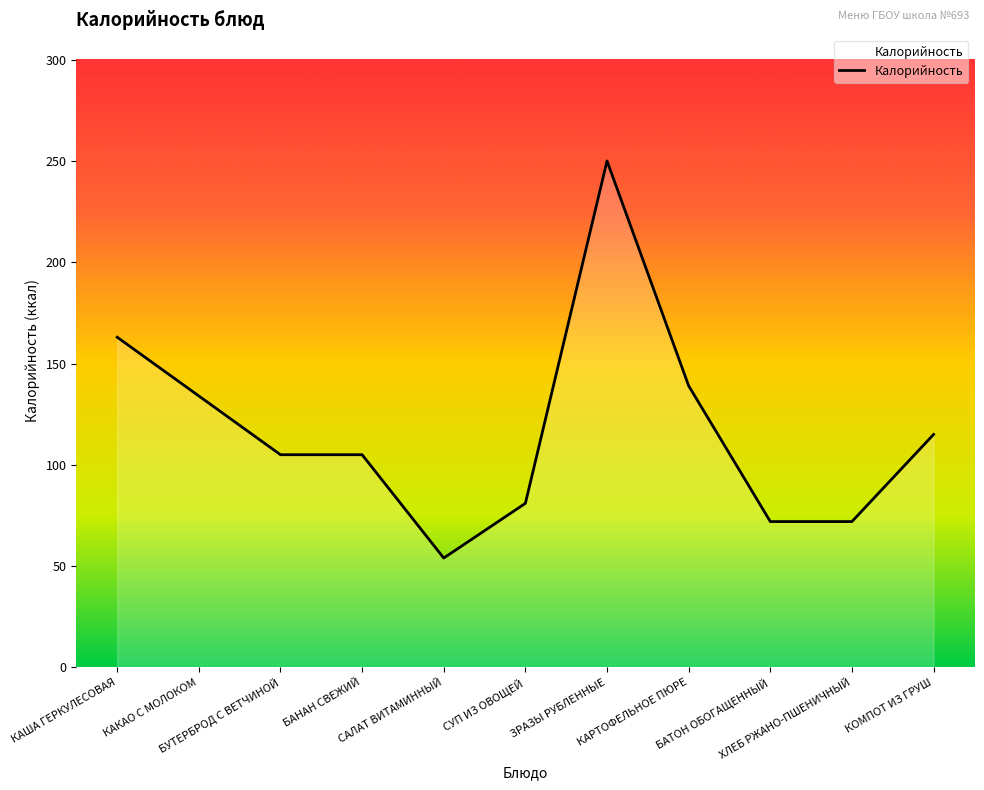

How many series are shown in this chart?

1